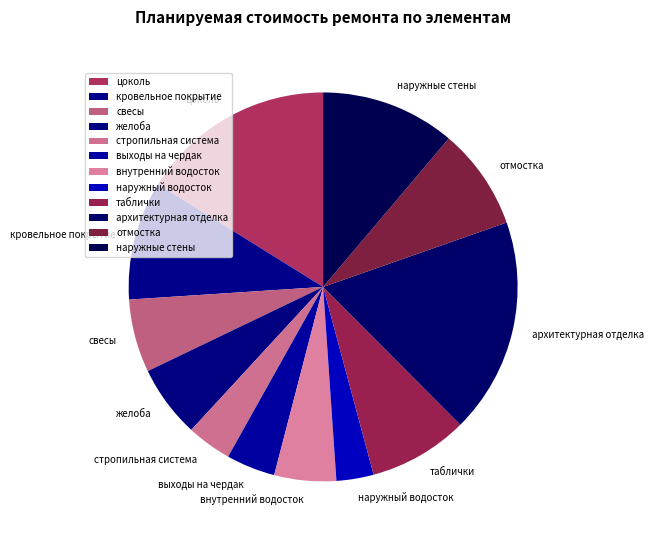

Does таблички account for over 50% of the chart?

No